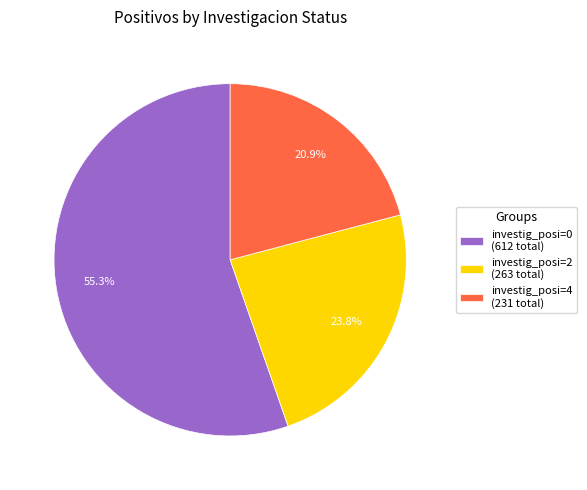

What is the ratio of the value at investig_posi=2 (263 total) to the value at investig_posi=4 (231 total)?

1.1